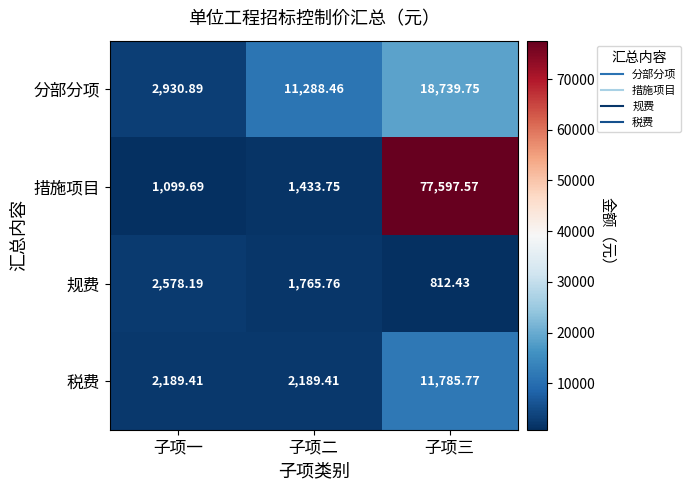

Rank the categories by 分部分项 value from lowest to highest.

子项一, 子项二, 子项三